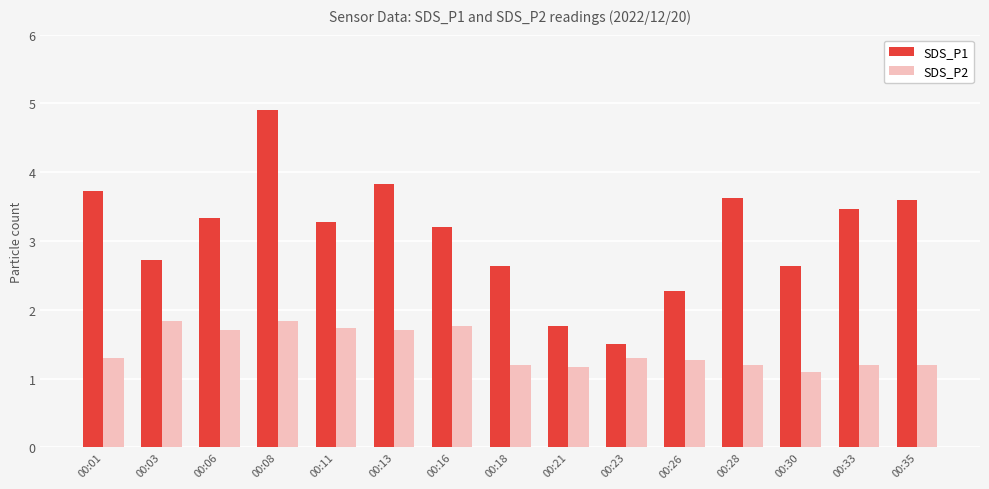

What is the difference between the second highest and minimum values in the SDS_P1 series?

2.3